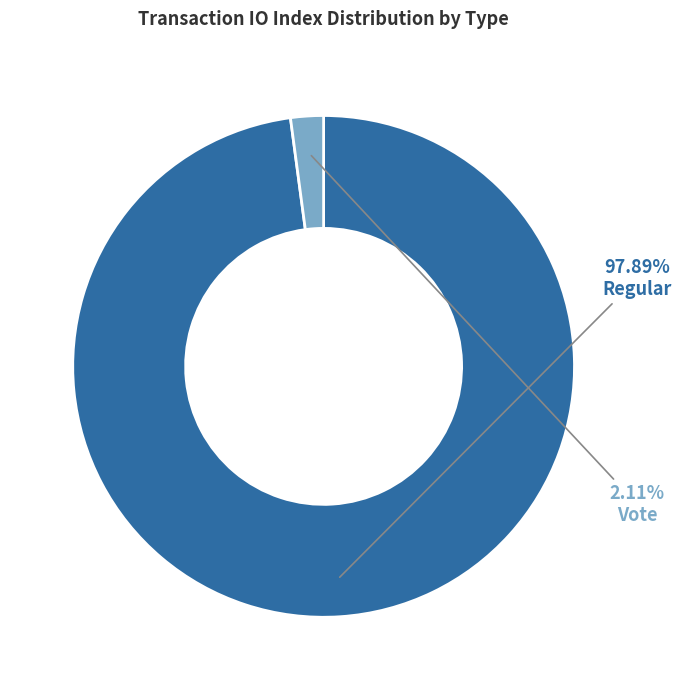

How many slices are in this pie chart?

2